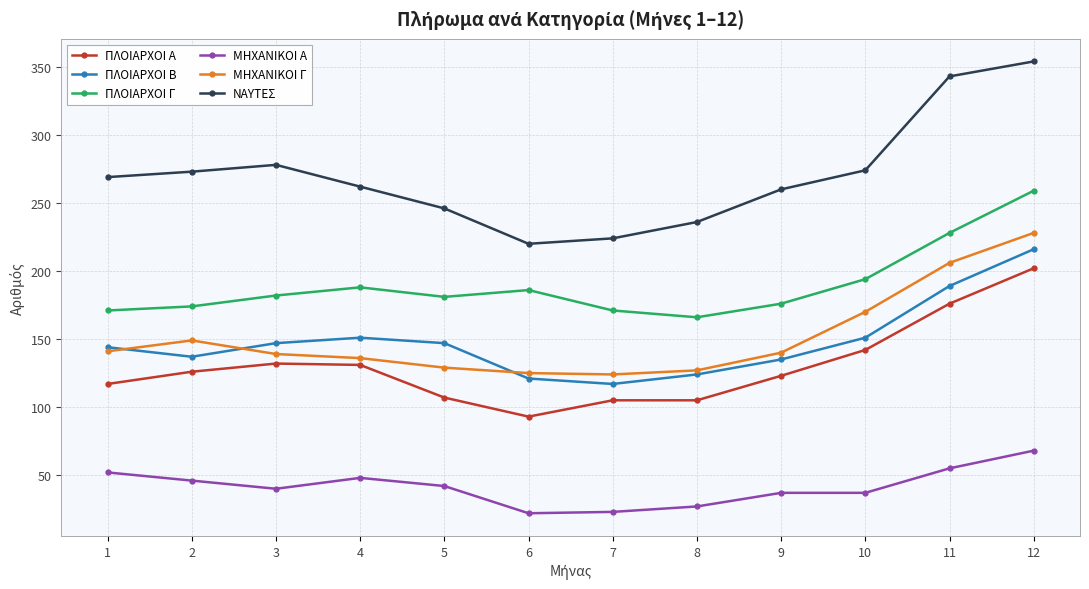

Between 3 and 8, which series saw the biggest shift?

ΝΑΥΤΕΣ